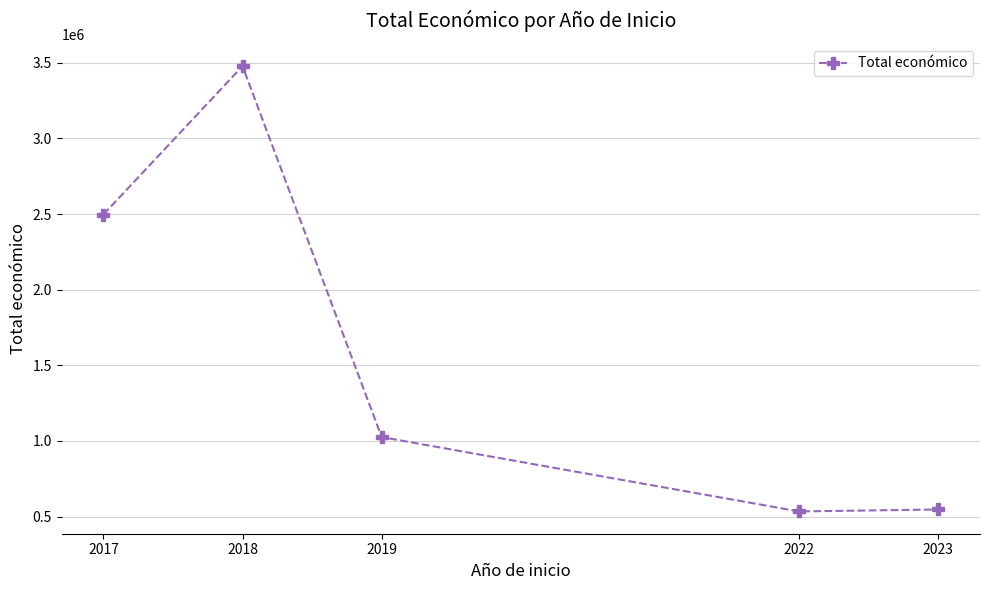

Reading left to right, extract all data points from this chart.

2496572	3477521	1025134	533449	546574